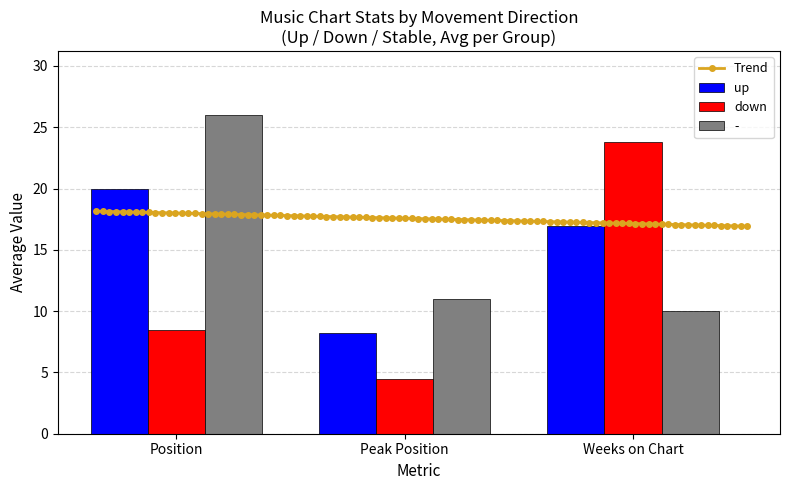

What is the minimum value for -?

10.0